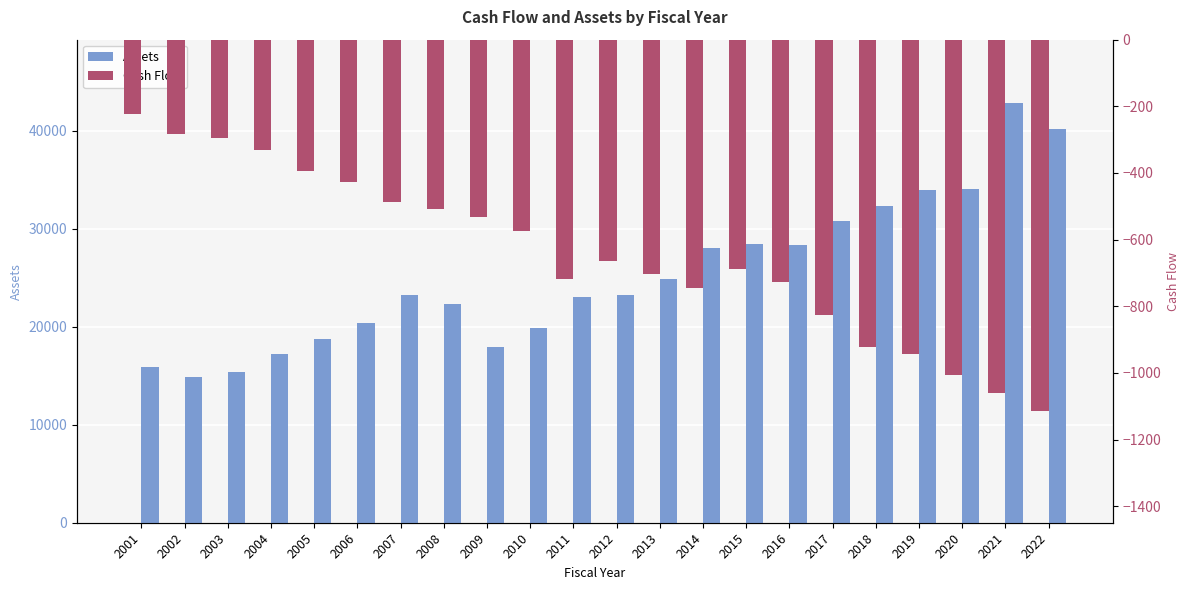

How many bars are there in each group?

2